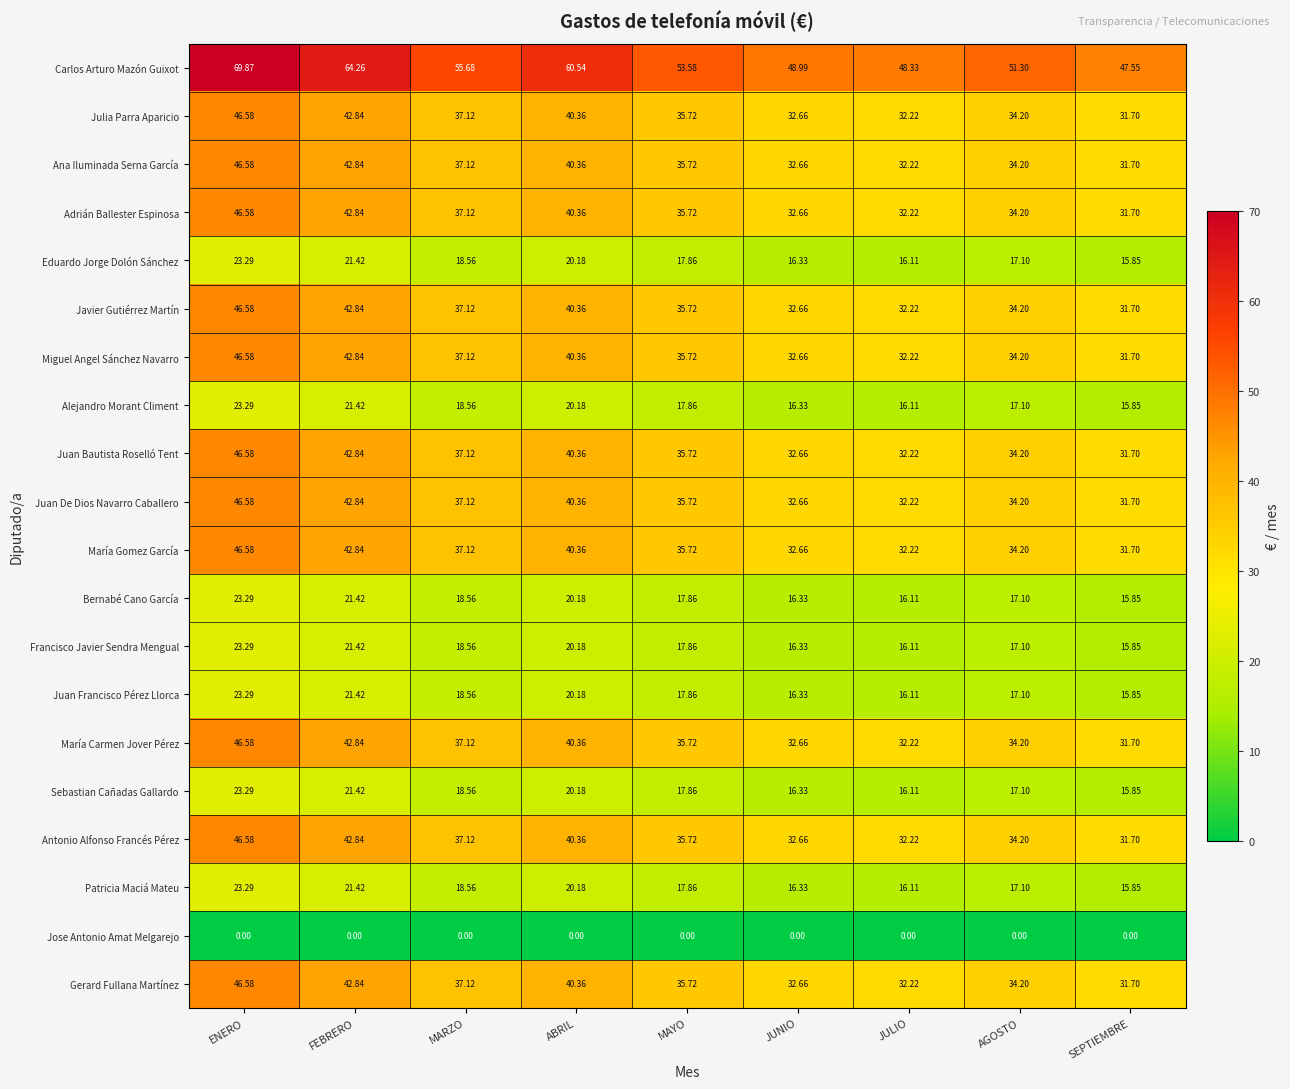

At which category does the chart reach its peak across all series?

ENERO